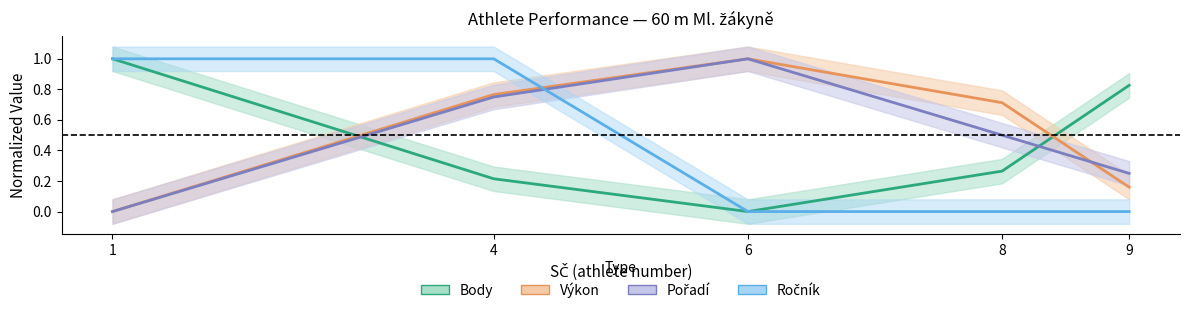

What are all the series names shown in the legend?

Pořadí, Výkon, Body, Ročník